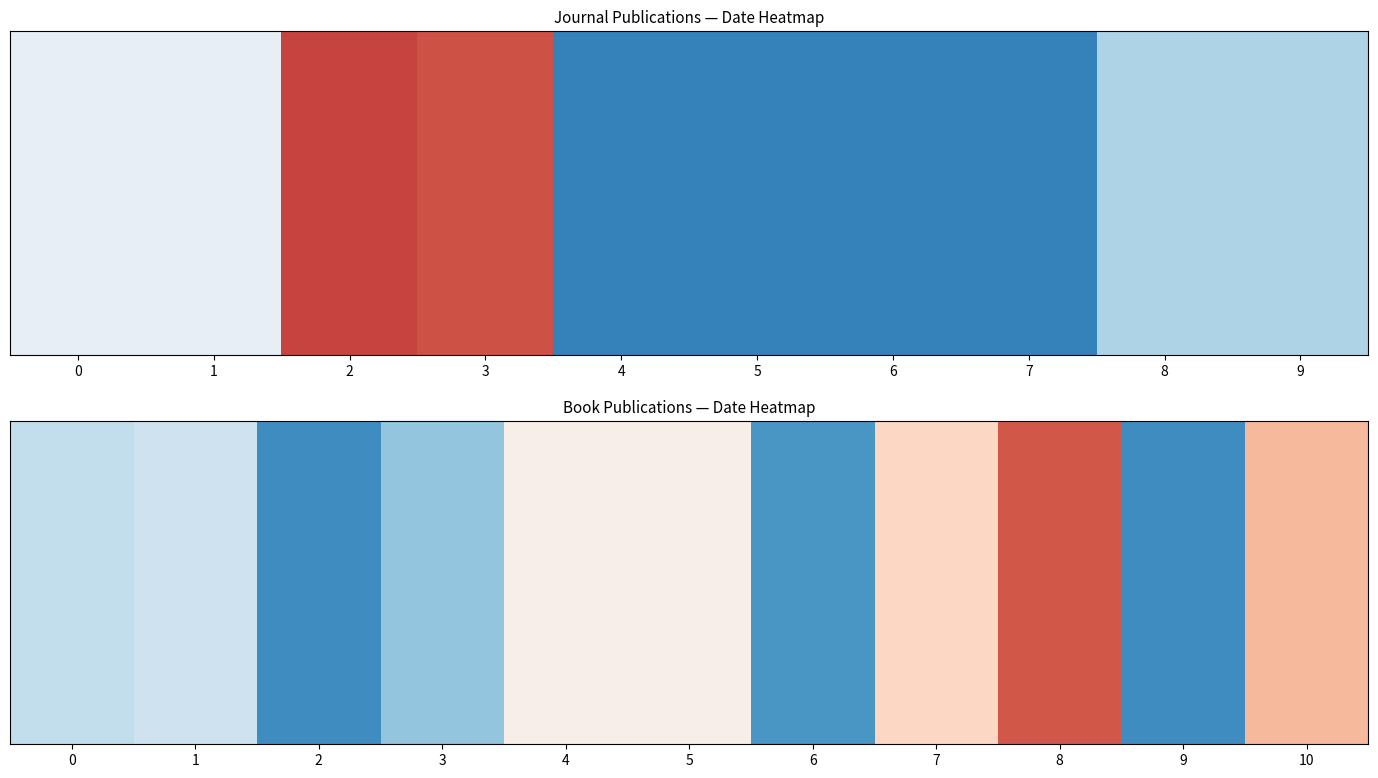

Read the value at 0, to the nearest 5.

1900